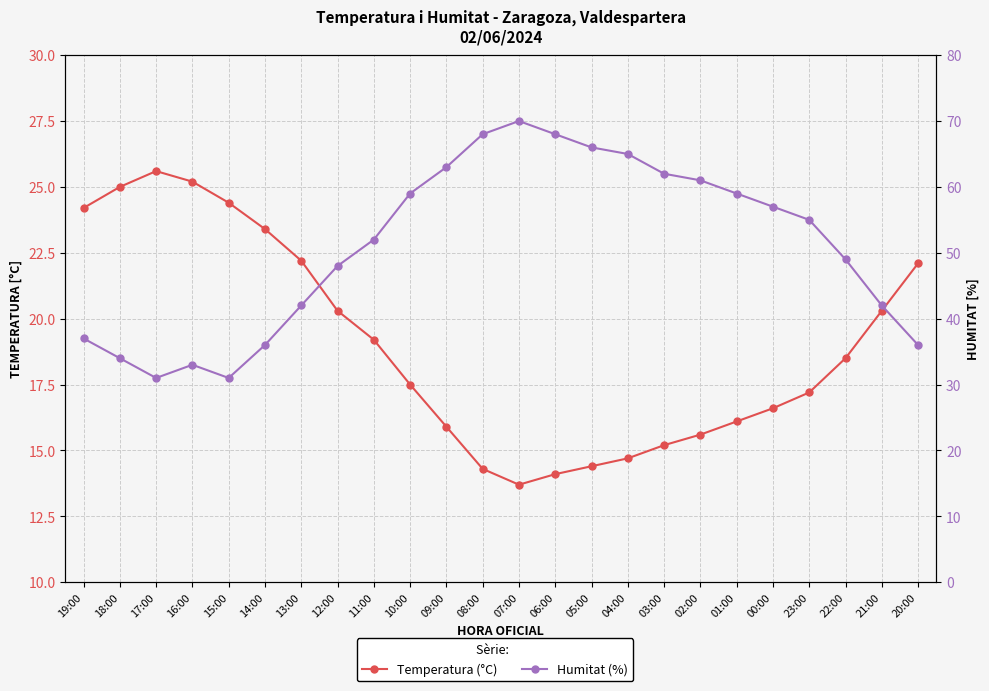

What are all the series names shown in the legend?

Temperatura (°C), Humitat (%)